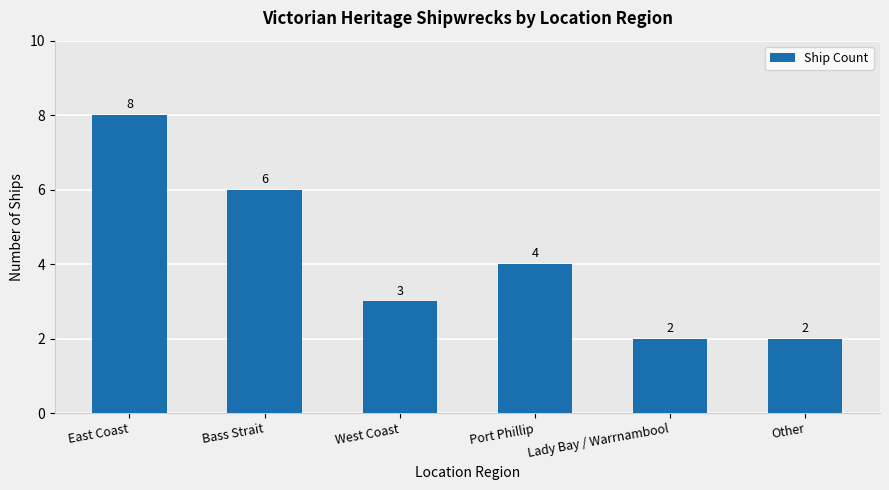

What is the sum of all values?

25